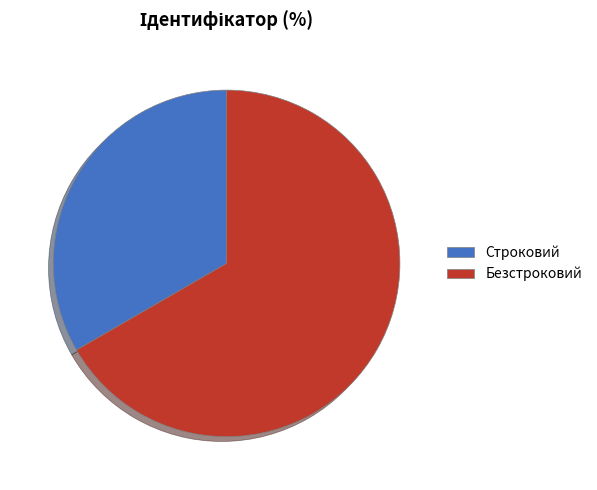

What is the smallest slice in the pie chart?

Строковий